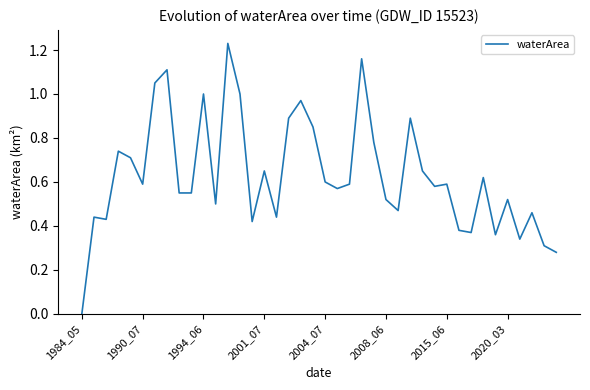

What is the sum of all values?

25.2